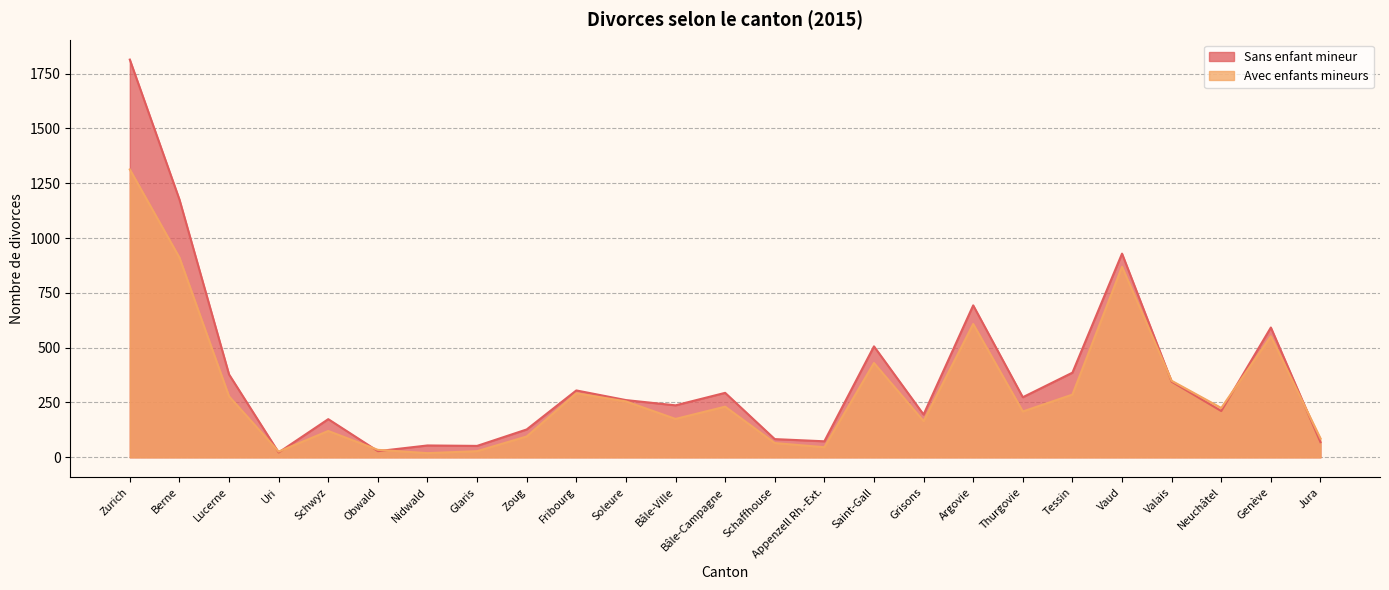

Which category has the lowest value across all series?

Nidwald